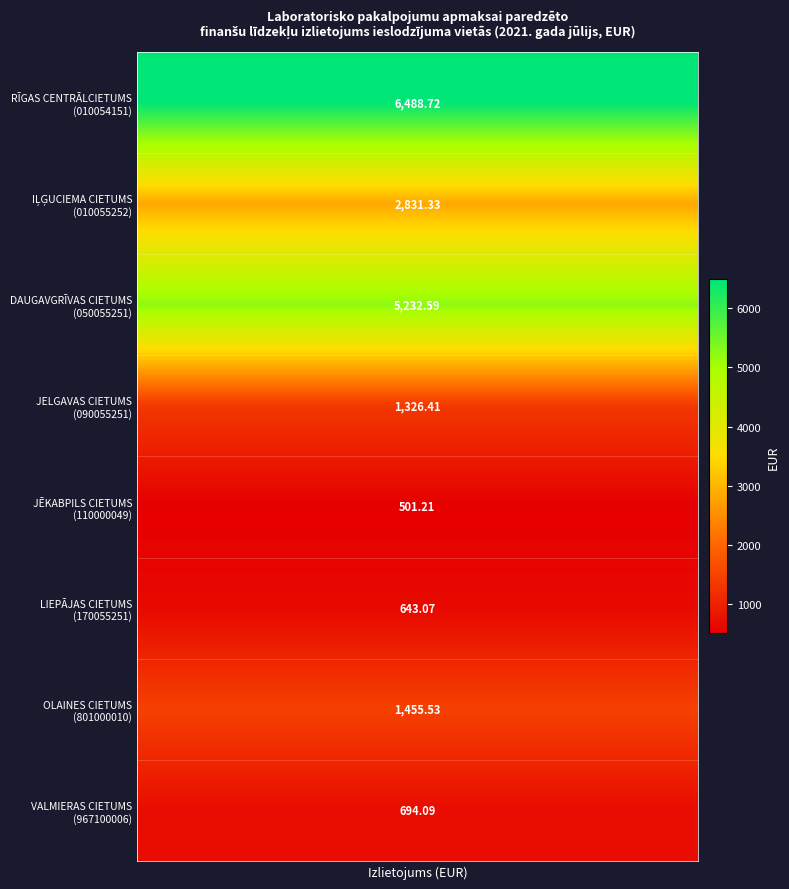

Rank the categories by value from highest to lowest.

RĪGAS CENTRĀLCIETUMS, DAUGAVGRĪVAS CIETUMS, IĻĢUCIEMA CIETUMS, OLAINES CIETUMS, JELGAVAS CIETUMS, VALMIERAS CIETUMS, LIEPĀJAS CIETUMS, JĒKABPILS CIETUMS